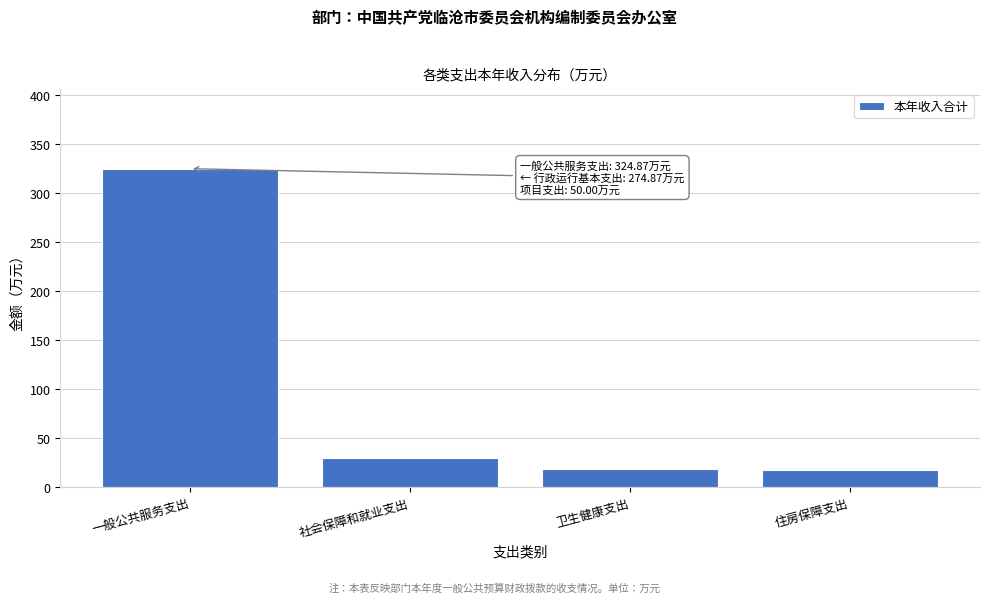

What is the change in value from 社会保障和就业支出 to 卫生健康支出?

-10.9